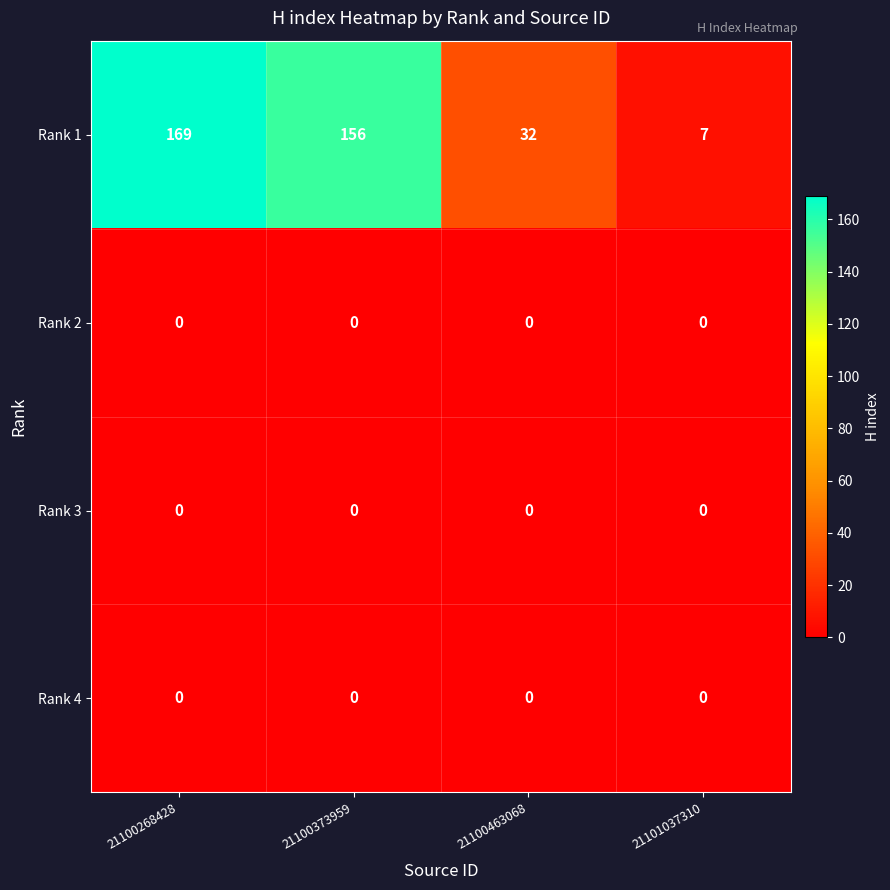

Count the number of categories in the chart.

4